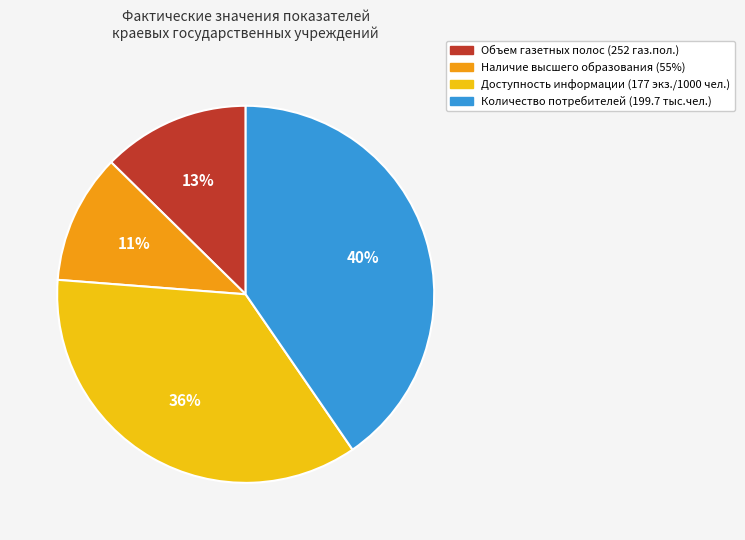

To the nearest percent, what is the difference between the largest and smallest slice percentages?

29%